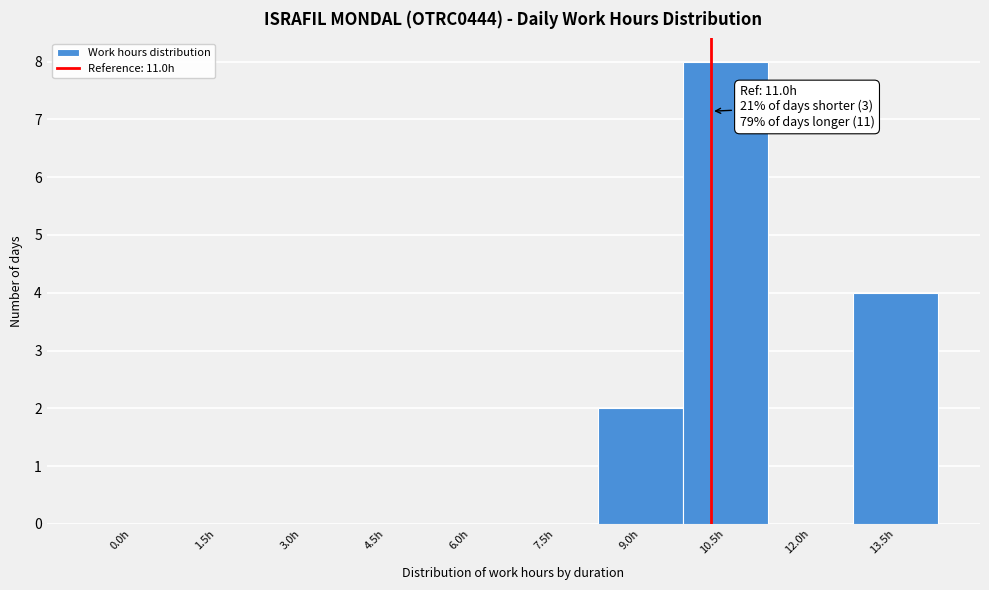

Reading left to right, list all the values displayed in this chart.

0.0h=0	1.5h=0	3.0h=0	4.5h=0	6.0h=0	7.5h=0	9.0h=2	10.5h=8	12.0h=0	13.5h=4